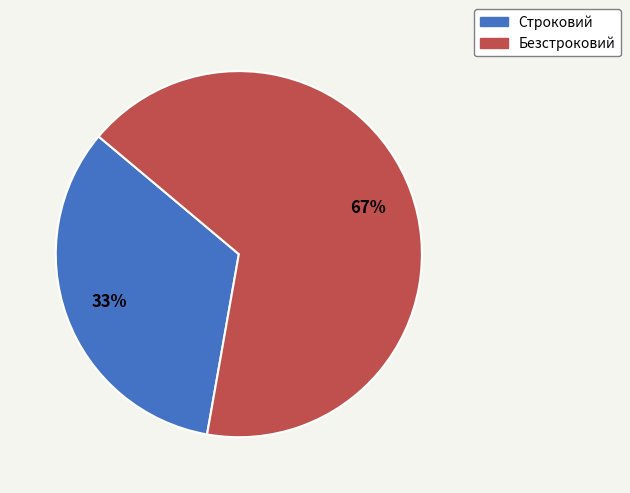

What is the largest slice in the pie chart?

Безстроковий